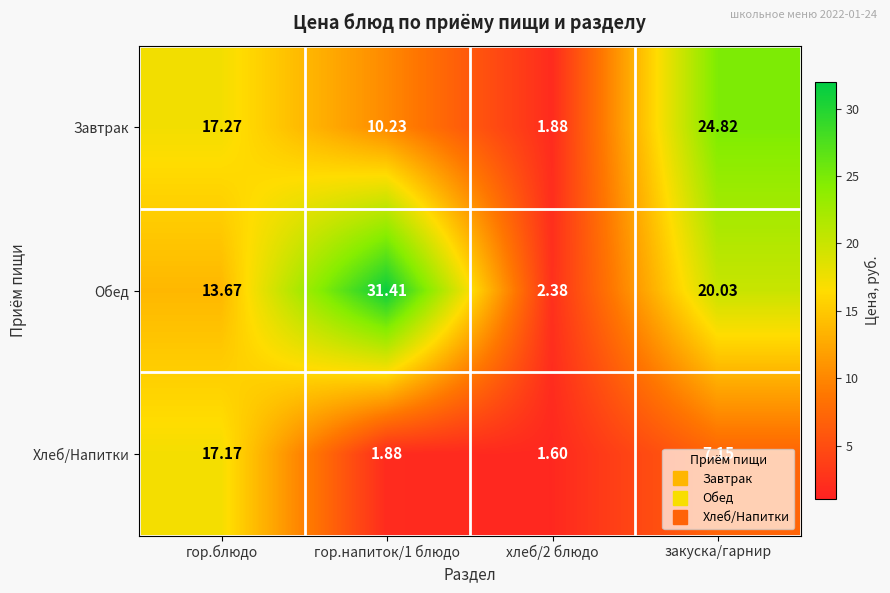

At хлеб/2 блюдо, list the series in order from largest to smallest.

Обед, Завтрак, Хлеб/Напитки